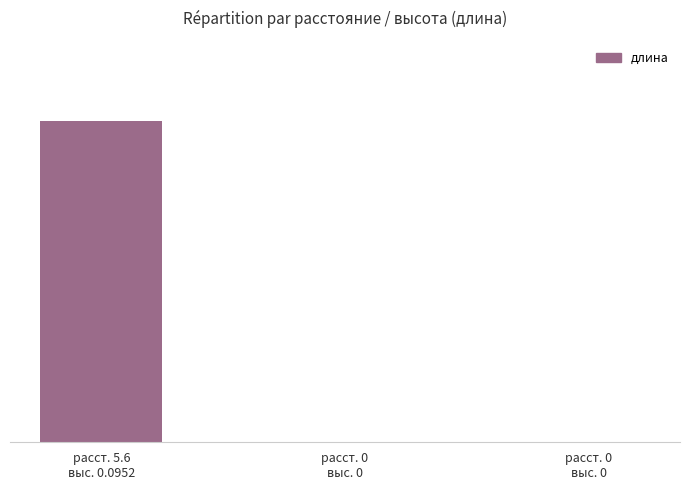

Reading left to right, extract all data points from this chart.

расст. 5.6
выс. 0.0952=5.6	расст. 0
выс. 0=0.0	расст. 0
выс. 0=0.0